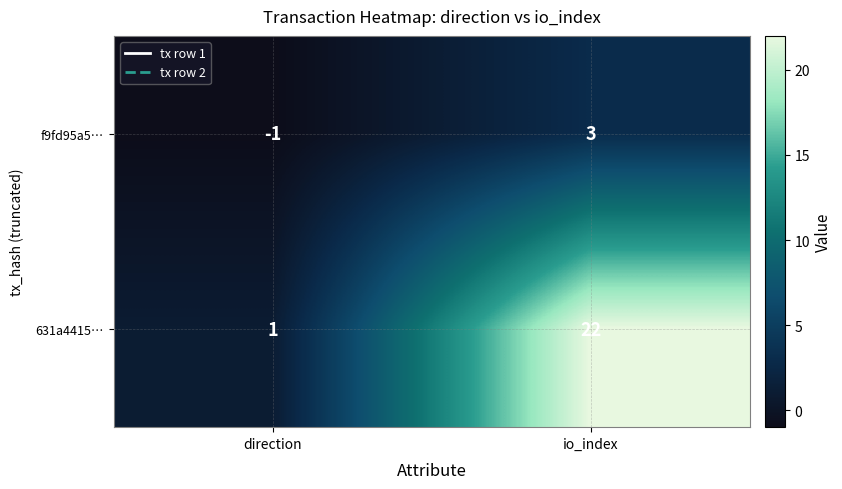

Reading left to right, transcribe all the data shown in this chart.

f9fd95a5…: direction=-1	io_index=3
631a4415…: direction=1	io_index=22